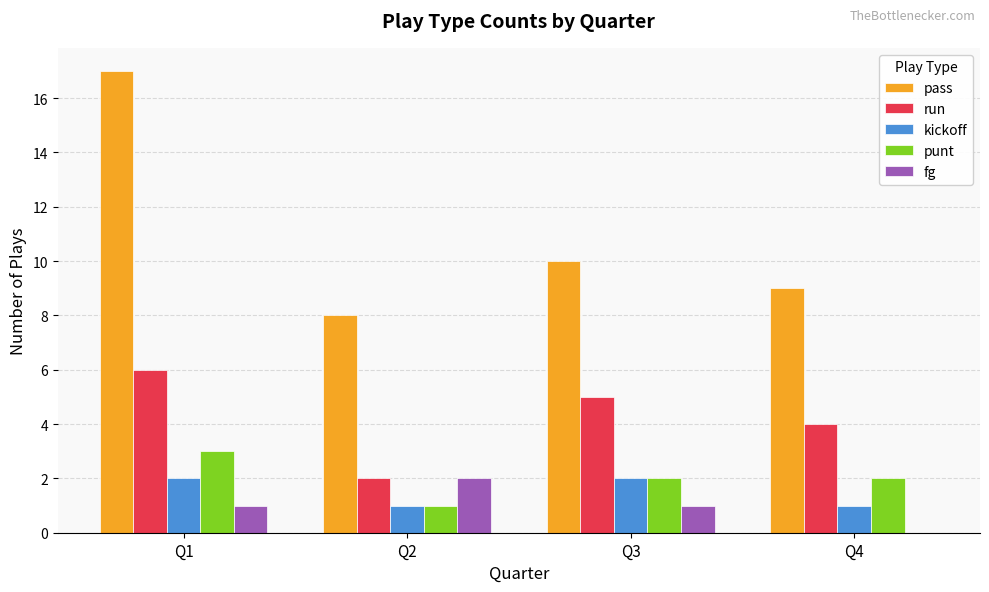

How many groups of bars are there?

4